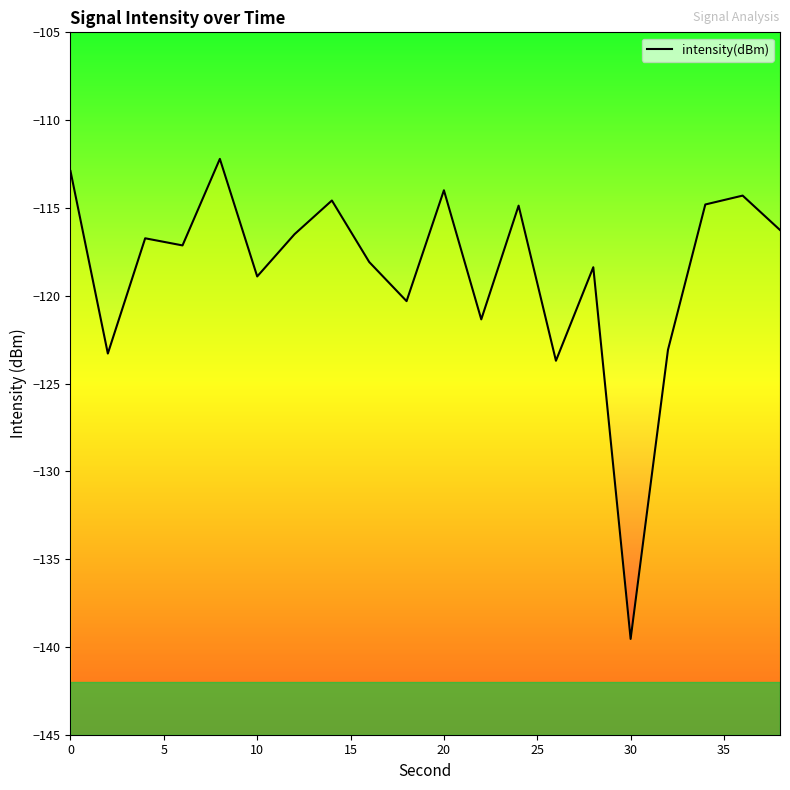

True or false: the data shows -175.8 at 17.

False